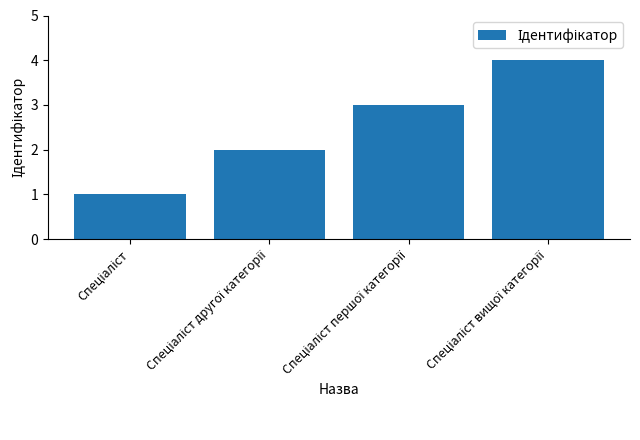

What is the smallest value displayed?

1